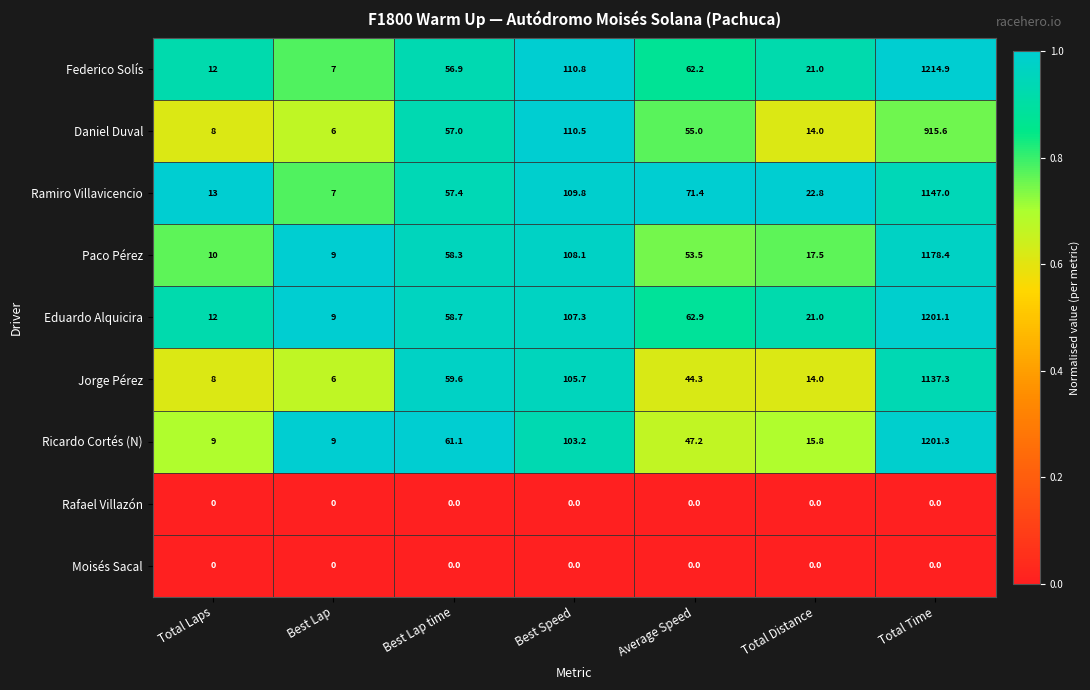

Count the number of data series in this chart.

9